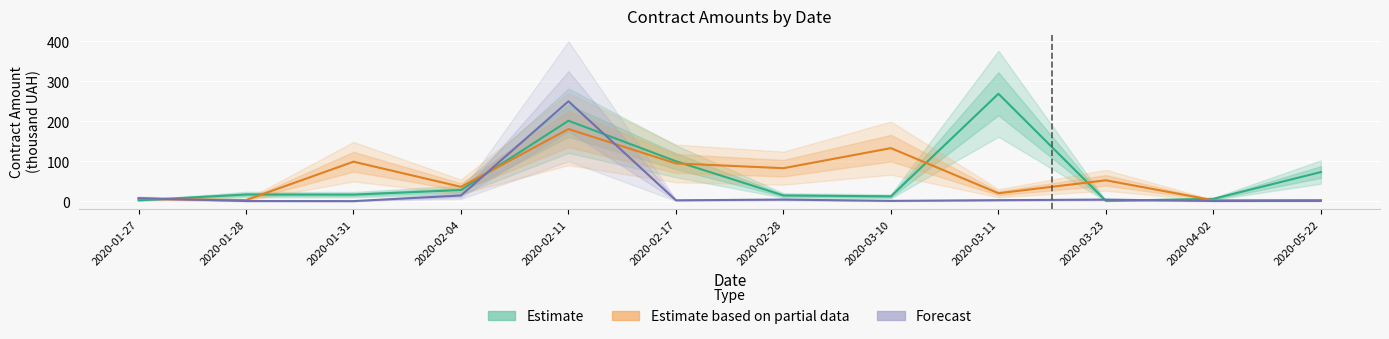

Which label corresponds to the smallest value in the chart?

2020-01-31